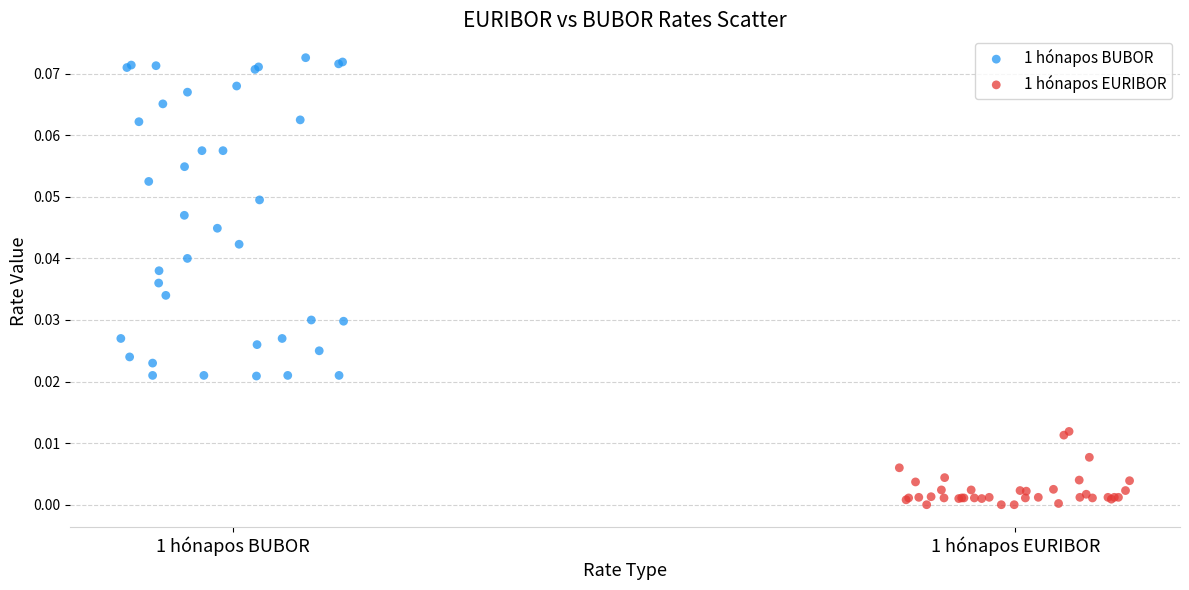

What are all the series names shown in the legend?

1 hónapos BUBOR, 1 hónapos EURIBOR